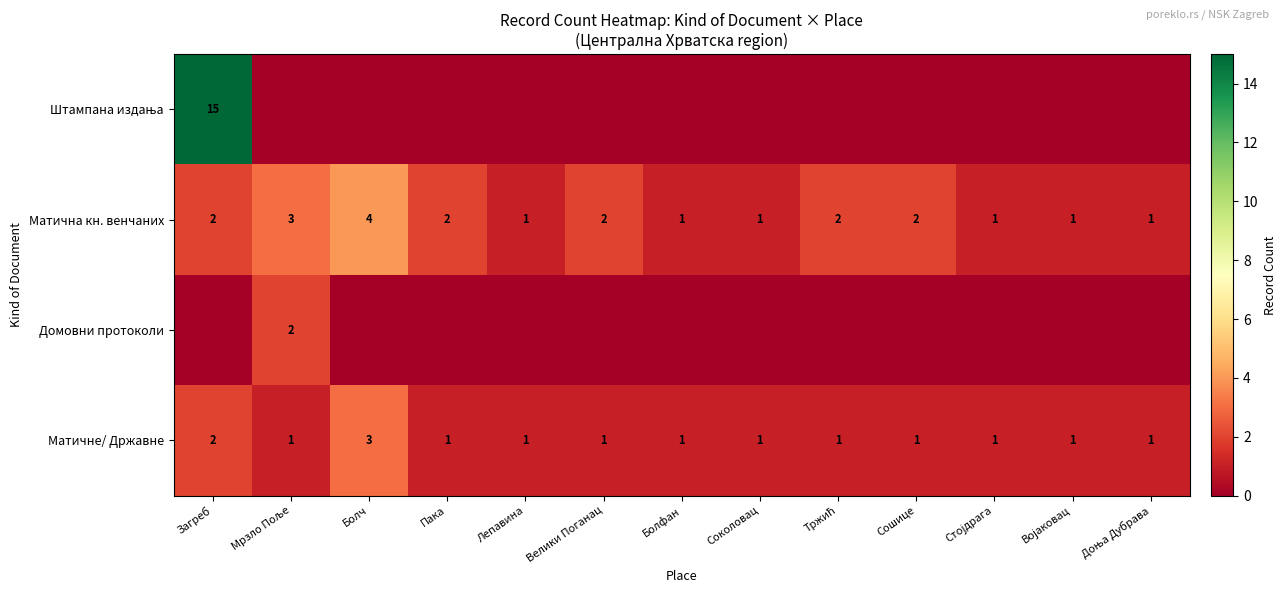

Count the Матична кн. венчаних values in the range 1 to 2.

11